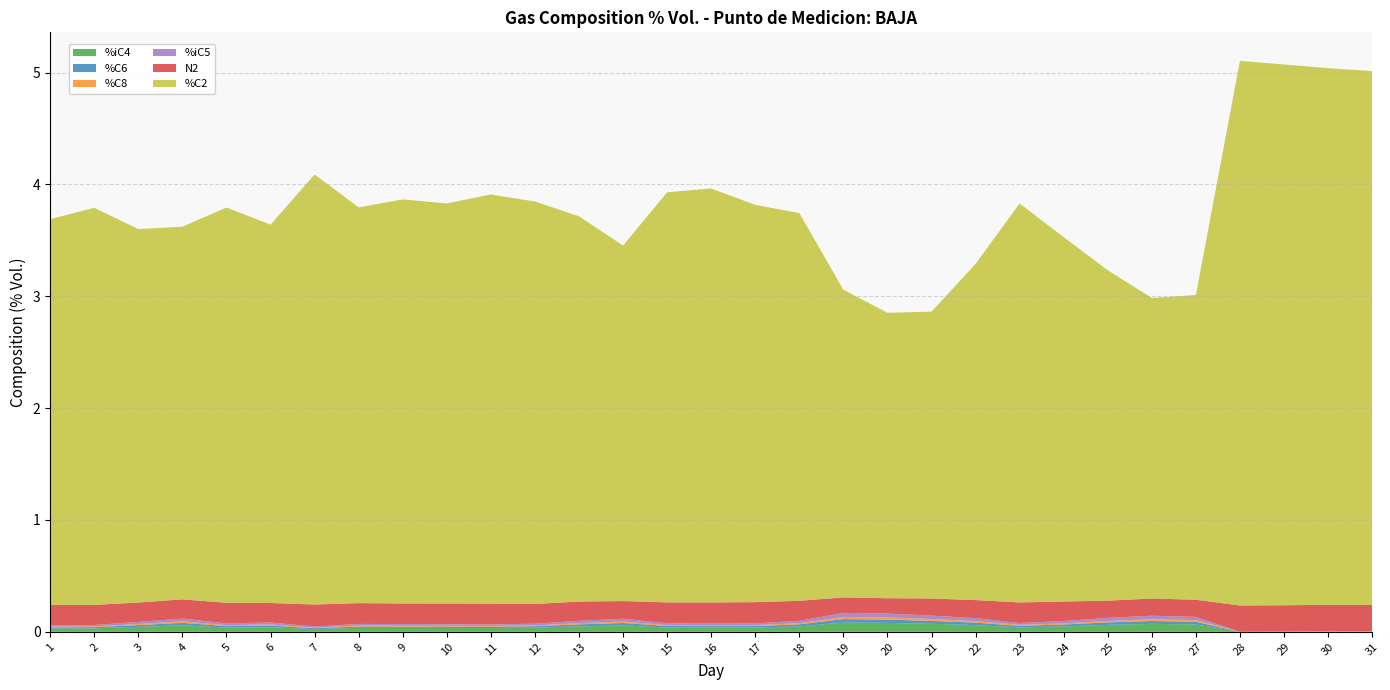

Reading left to right, extract all data points from this chart.

%iC4: 0.0	0.0	0.0	0.1	0.0	0.0	0.0	0.0	0.0	0.0	0.0	0.0	0.0	0.1	0.0	0.0	0.0	0.0	0.1	0.1	0.1	0.1	0.0	0.0	0.1	0.1	0.1	0.0	0.0	0.0	0.0
%C6: 0.0	0.0	0.0	0.0	0.0	0.0	0.0	0.0	0.0	0.0	0.0	0.0	0.0	0.0	0.0	0.0	0.0	0.0	0.0	0.0	0.0	0.0	0.0	0.0	0.0	0.0	0.0	0.0	0.0	0.0	0.0
%C8: 0.0	0.0	0.0	0.0	0.0	0.0	0.0	0.0	0.0	0.0	0.0	0.0	0.0	0.0	0.0	0.0	0.0	0.0	0.0	0.0	0.0	0.0	0.0	0.0	0.0	0.0	0.0	0.0	0.0	0.0	0.0
%iC5: 0.0	0.0	0.0	0.0	0.0	0.0	0.0	0.0	0.0	0.0	0.0	0.0	0.0	0.0	0.0	0.0	0.0	0.0	0.0	0.0	0.0	0.0	0.0	0.0	0.0	0.0	0.0	0.0	0.0	0.0	0.0
N2: 0.2	0.2	0.2	0.2	0.2	0.2	0.2	0.2	0.2	0.2	0.2	0.2	0.2	0.2	0.2	0.2	0.2	0.2	0.1	0.1	0.2	0.2	0.2	0.2	0.2	0.2	0.2	0.2	0.2	0.2	0.2
%C2: 3.4	3.6	3.3	3.3	3.5	3.4	3.8	3.5	3.6	3.6	3.7	3.6	3.4	3.2	3.7	3.7	3.6	3.5	2.8	2.6	2.6	3.0	3.6	3.3	3.0	2.7	2.7	4.9	4.8	4.8	4.8